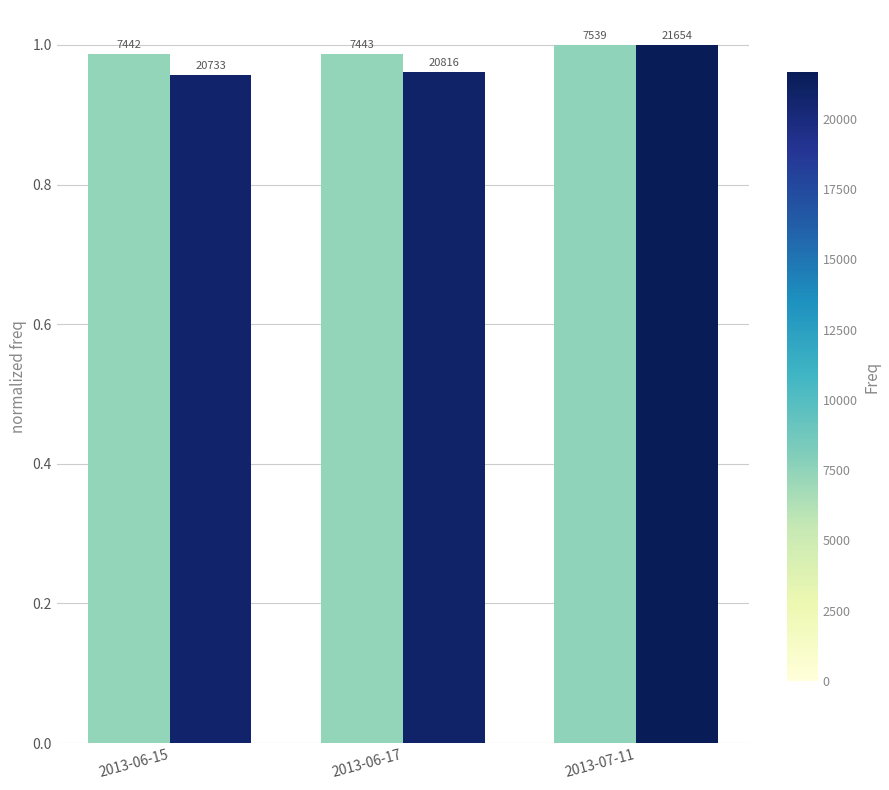

Does the chart contain any negative values?

No